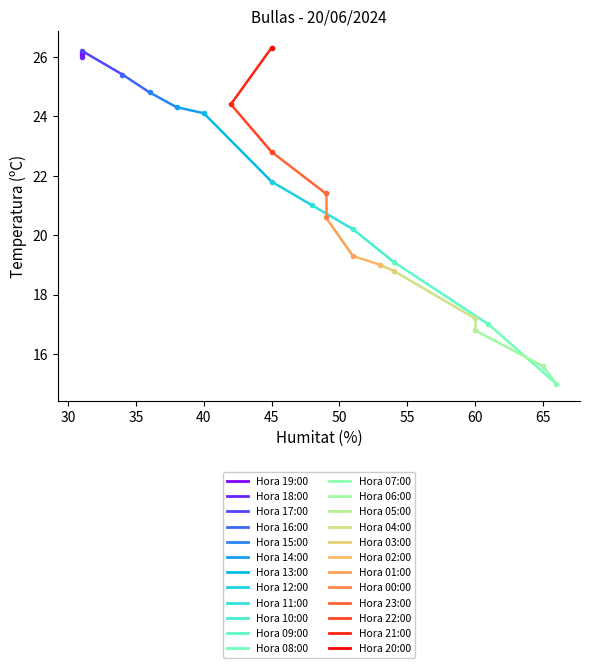

What is the value of the 2nd point from the left?

26.0